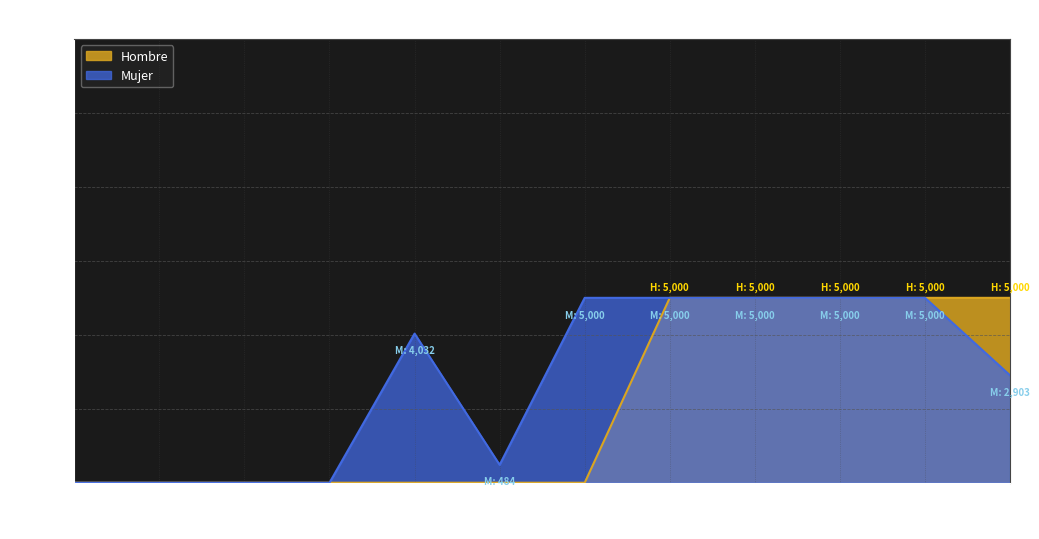

Rank the categories by Hombre value from lowest to highest.

6, 7, 8, 9, 10, 11, 12, 13, 14, 15, 16, 17